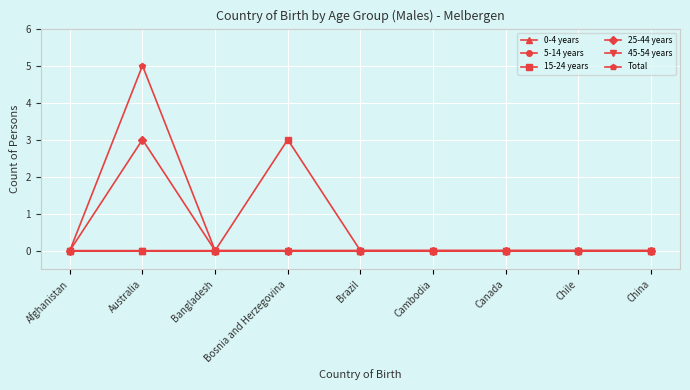

At which category is the sum across all series the highest?

Australia